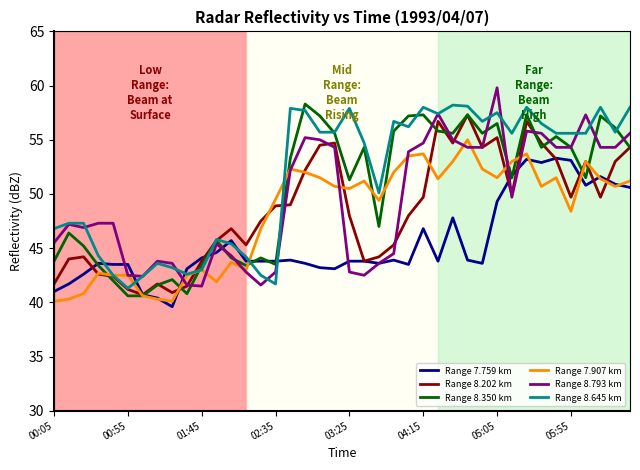

What is the minimum value for Range 8.202 km?

40.7